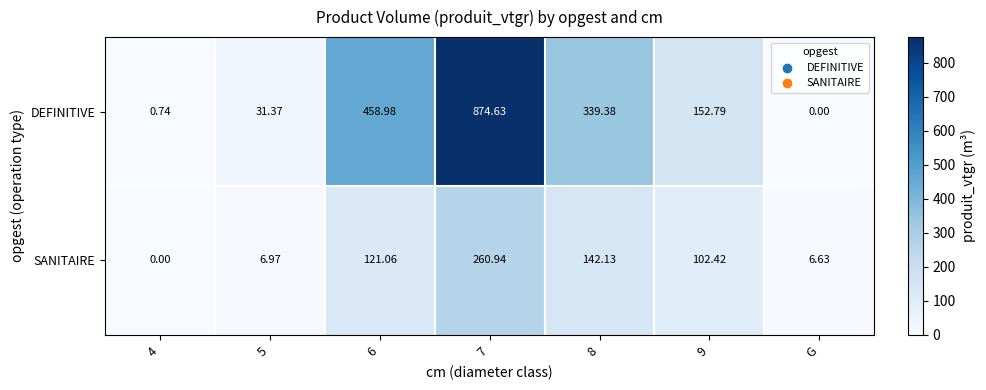

At 5, list the series in order from smallest to largest.

SANITAIRE, DEFINITIVE